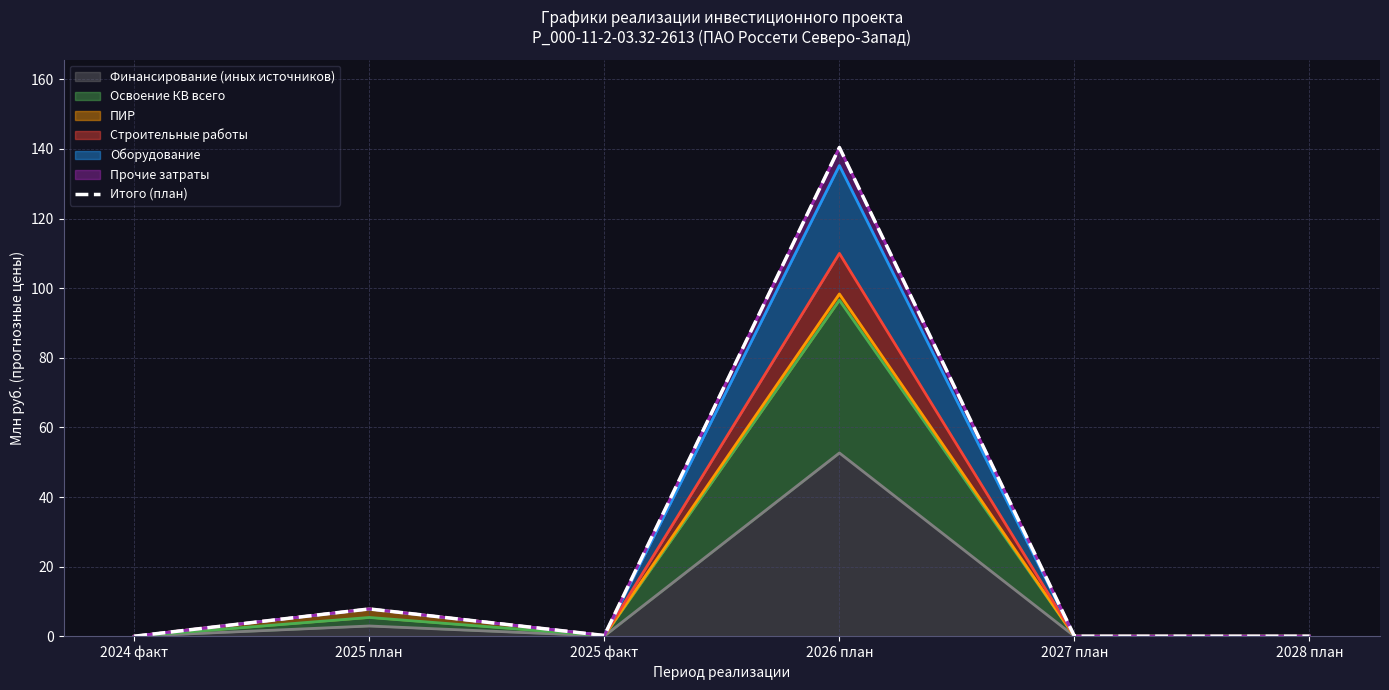

Reading left to right, list all the values displayed in this chart.

2024 факт=0.0	2025 план=7.8	2025 факт=0.2	2026 план=140.4	2027 план=0.0	2028 план=0.0